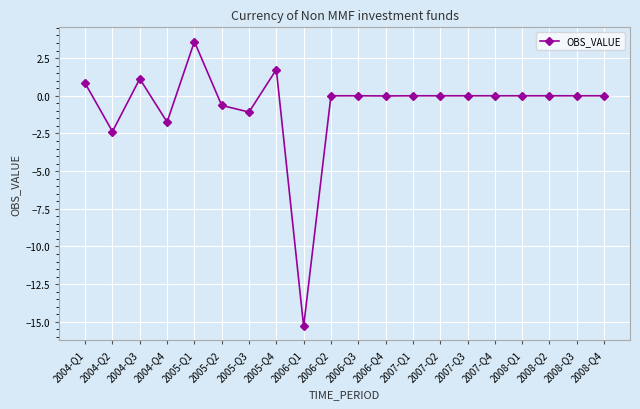

True or false: there are more than 1 points higher than both neighbors.

True